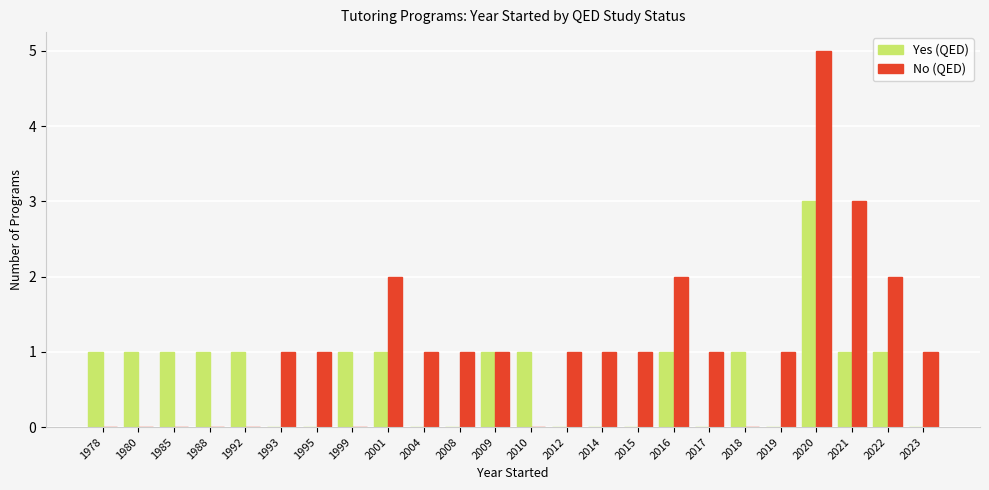

What is the maximum value for Yes (QED)?

3